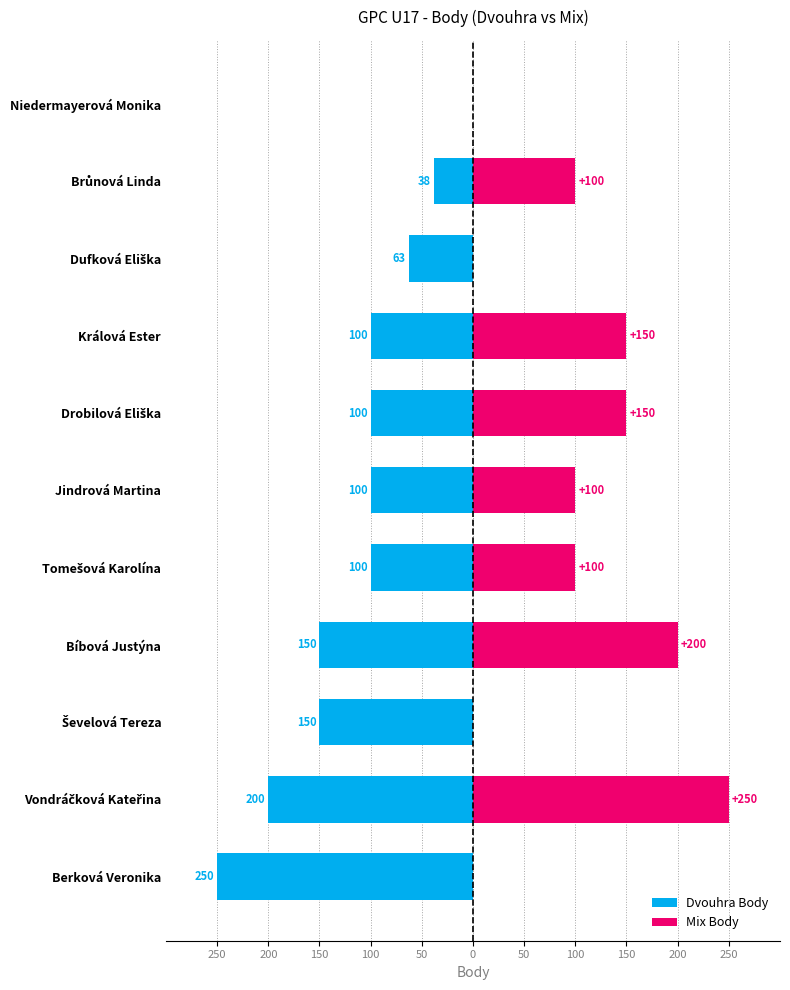

Between Ševelová Tereza and Drobilová Eliška, which series saw the biggest shift?

Mix Body